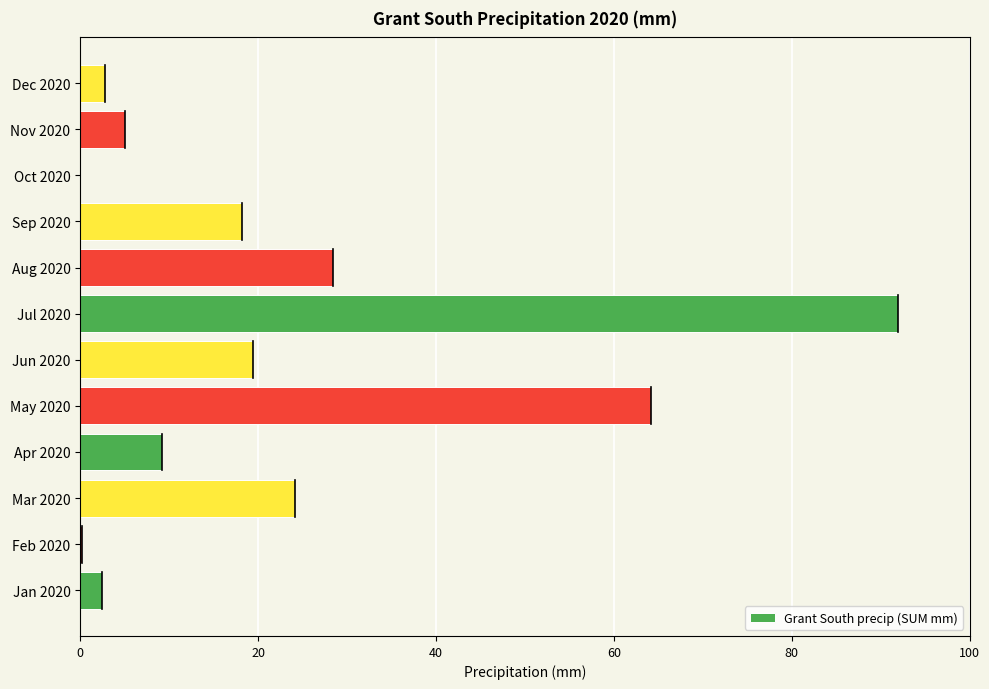

Count the number of values greater than 18.

6